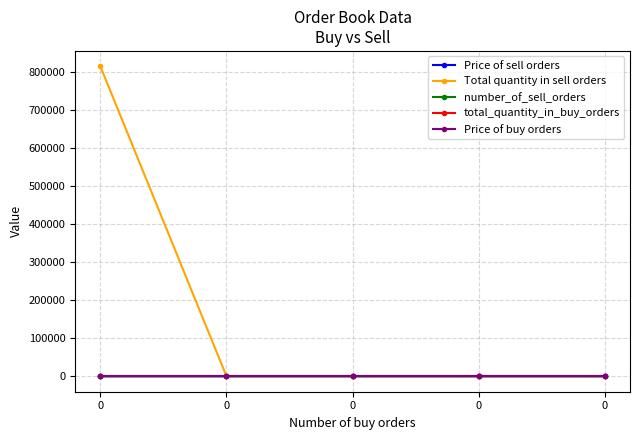

Reading right to left, list all the values displayed in this chart.

Price of sell orders: 0.0	0.0	0.0	0.0	1.9
Total quantity in sell orders: 0.0	0.0	0.0	0.0	815289.0
number_of_sell_orders: 0.0	0.0	0.0	0.0	37.0
total_quantity_in_buy_orders: 0.0	0.0	0.0	0.0	0.0
Price of buy orders: 0.0	0.0	0.0	0.0	0.0